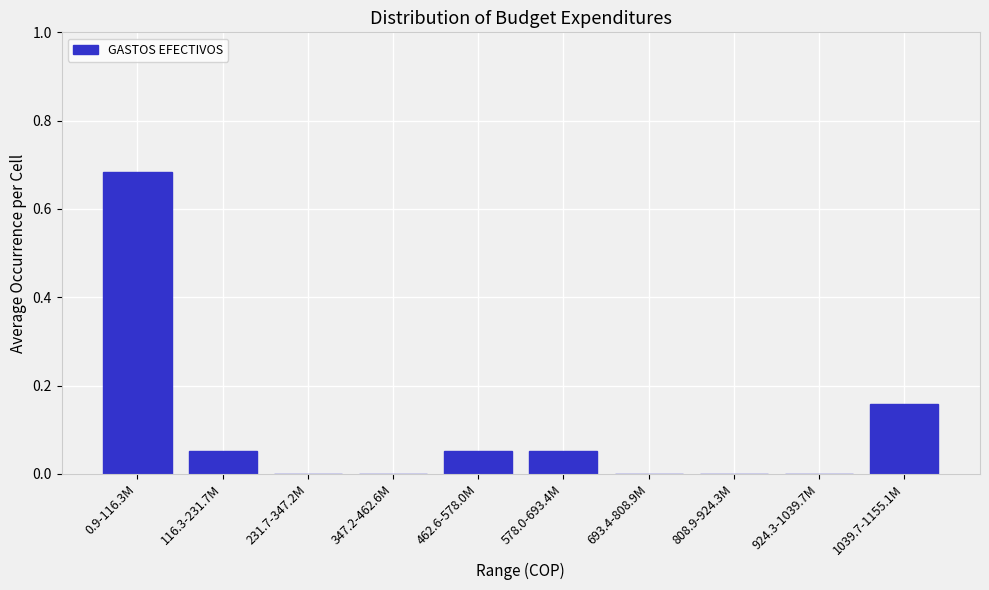

Between 116.3-231.7M and 693.4-808.9M, which is larger?

116.3-231.7M